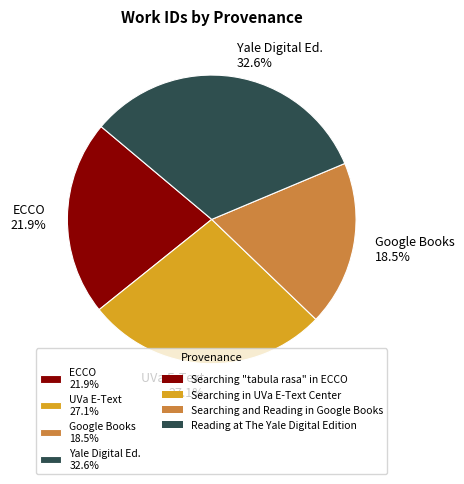

What is the smallest slice in the pie chart?

Google Books 18.5%